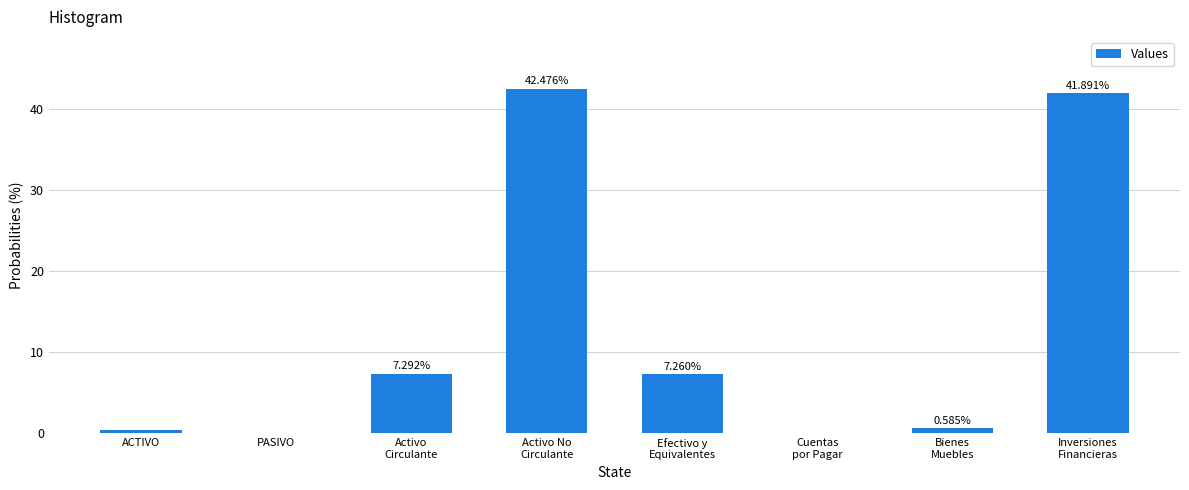

What is the sum of all values?

100.0